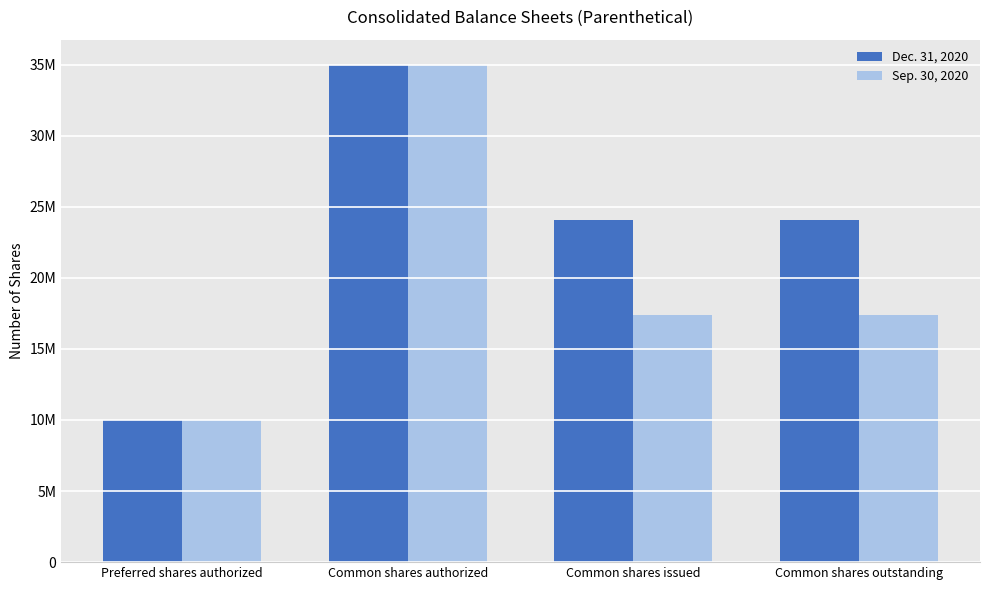

What is the difference between the highest and lowest values at Common shares issued?

6679552